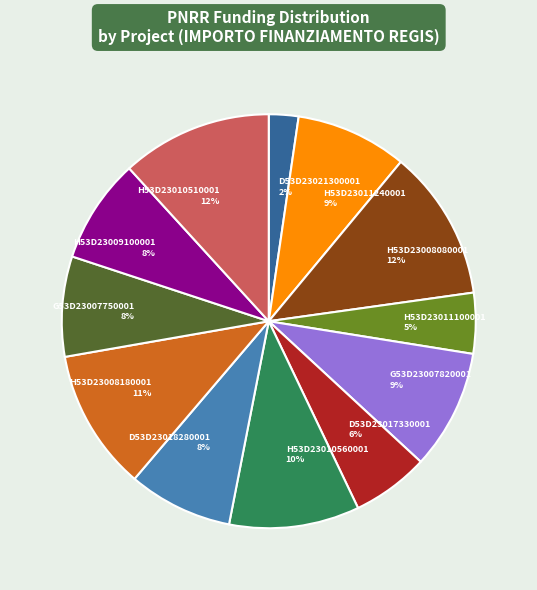

To the nearest percent, what portion does H53D23008180001 represent?

11%